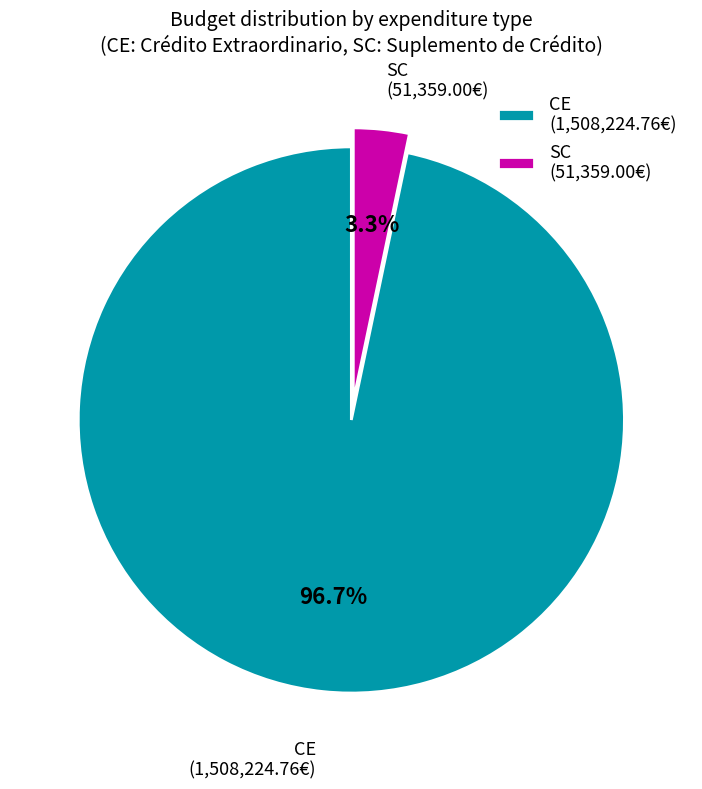

Is there any slice that represents more than half of the pie?

Yes